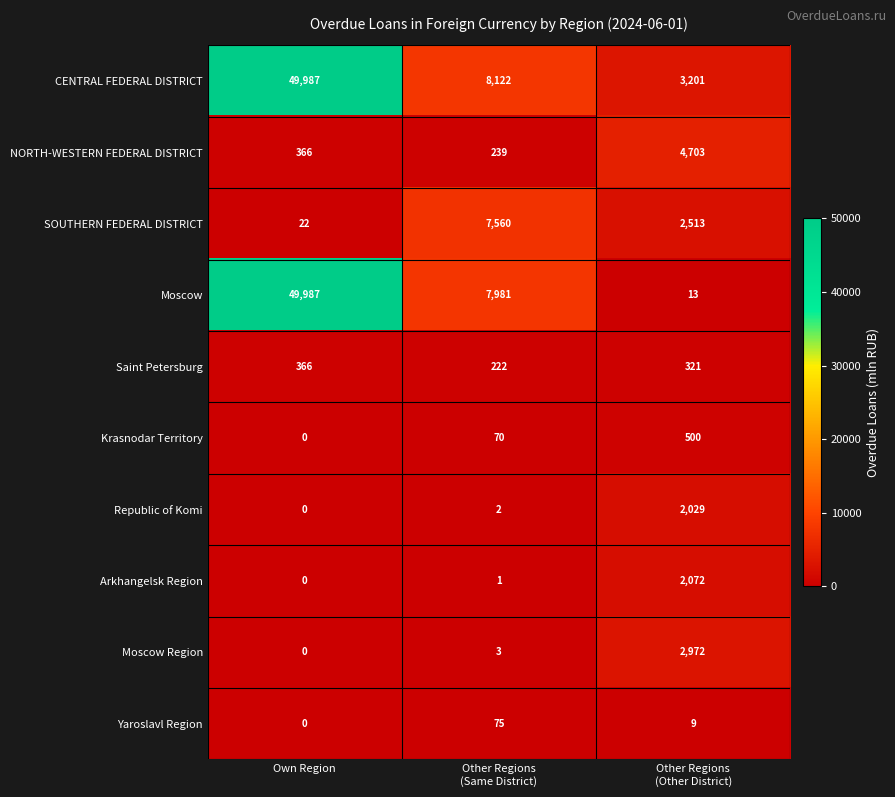

At how many categories does at least one series exceed 41392?

1